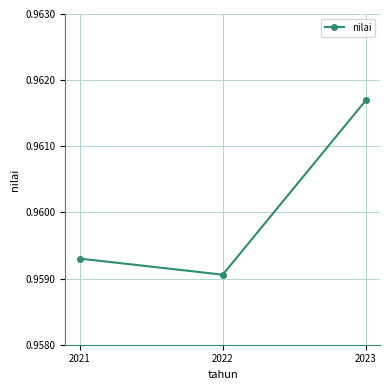

At which category does the chart reach its peak across all series?

2023